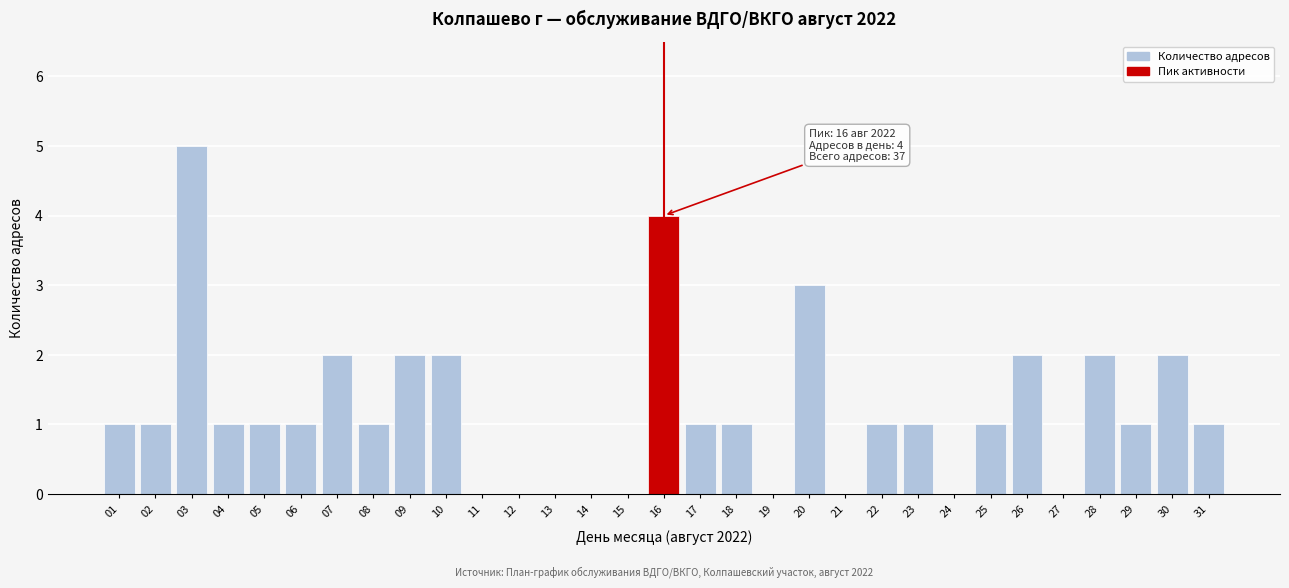

Which label corresponds to the largest value in the chart?

03